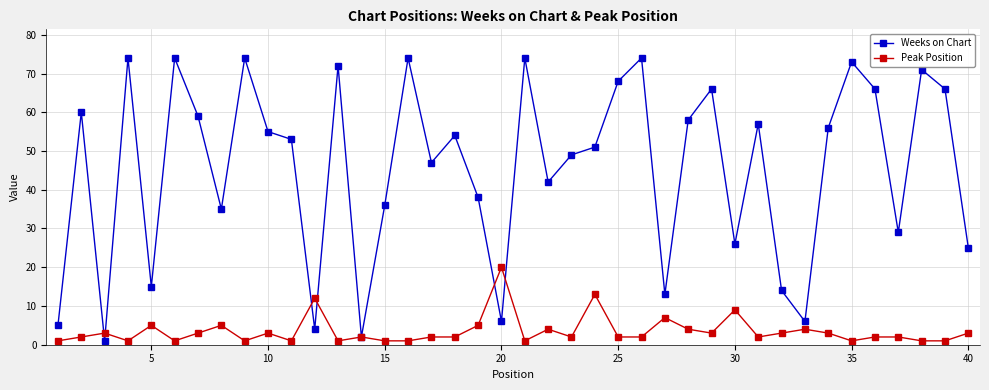

Which series has the largest range (max minus min)?

Weeks on Chart